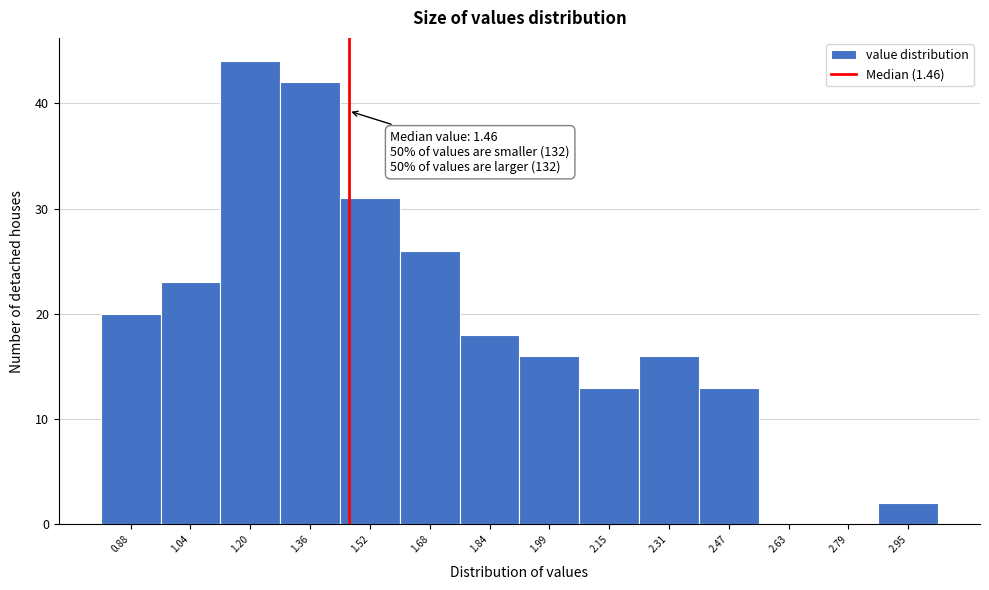

Over which range of the x-axis is the bar tallest?

1.12 to 1.28